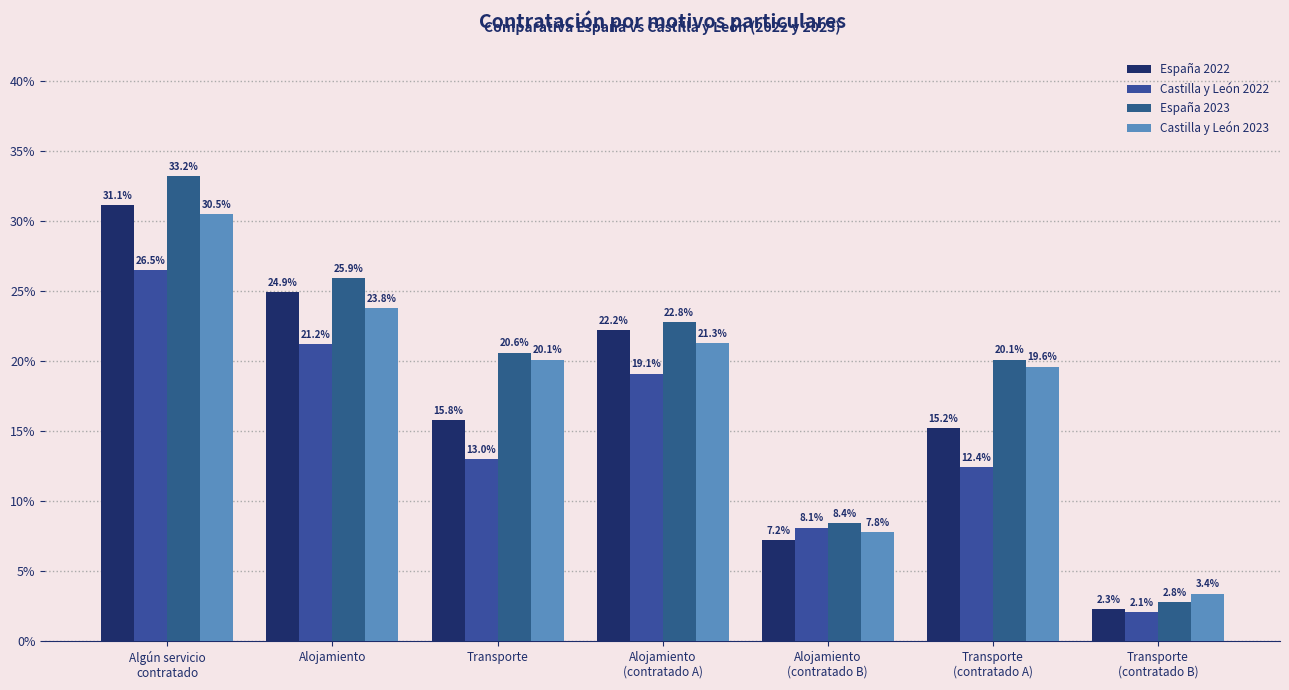

Which series has the largest range (max minus min)?

España 2023